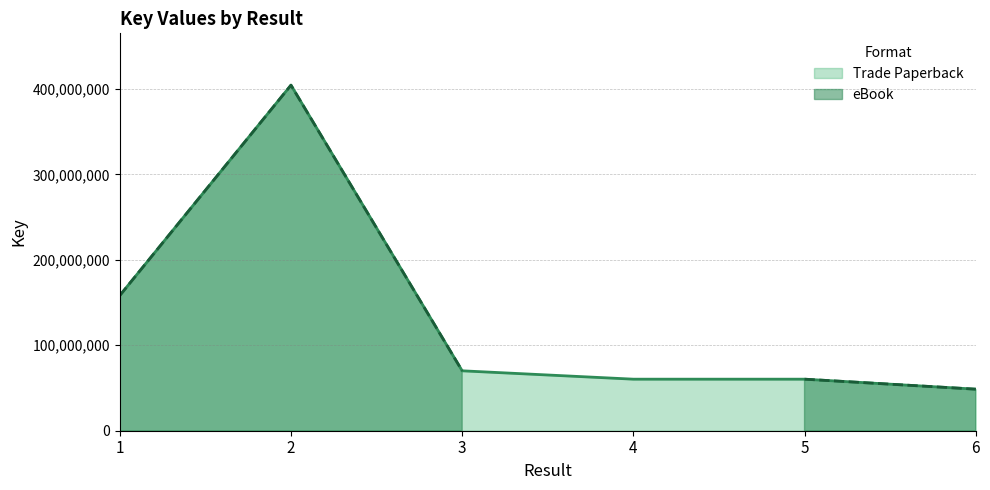

Which has a higher value, 2 or 3?

2